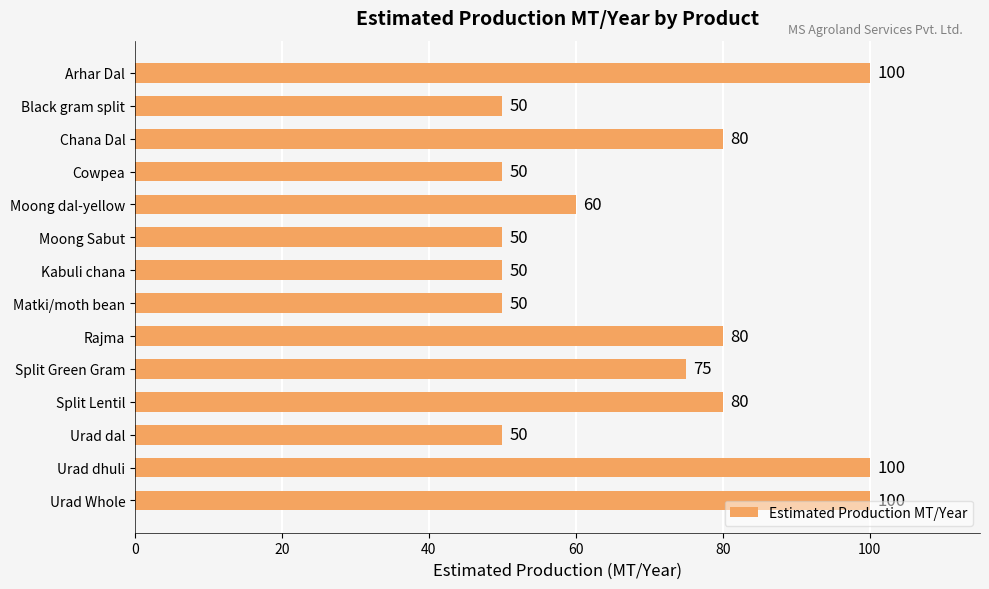

What is the label of the 8th bar from the top?

Matki/moth bean